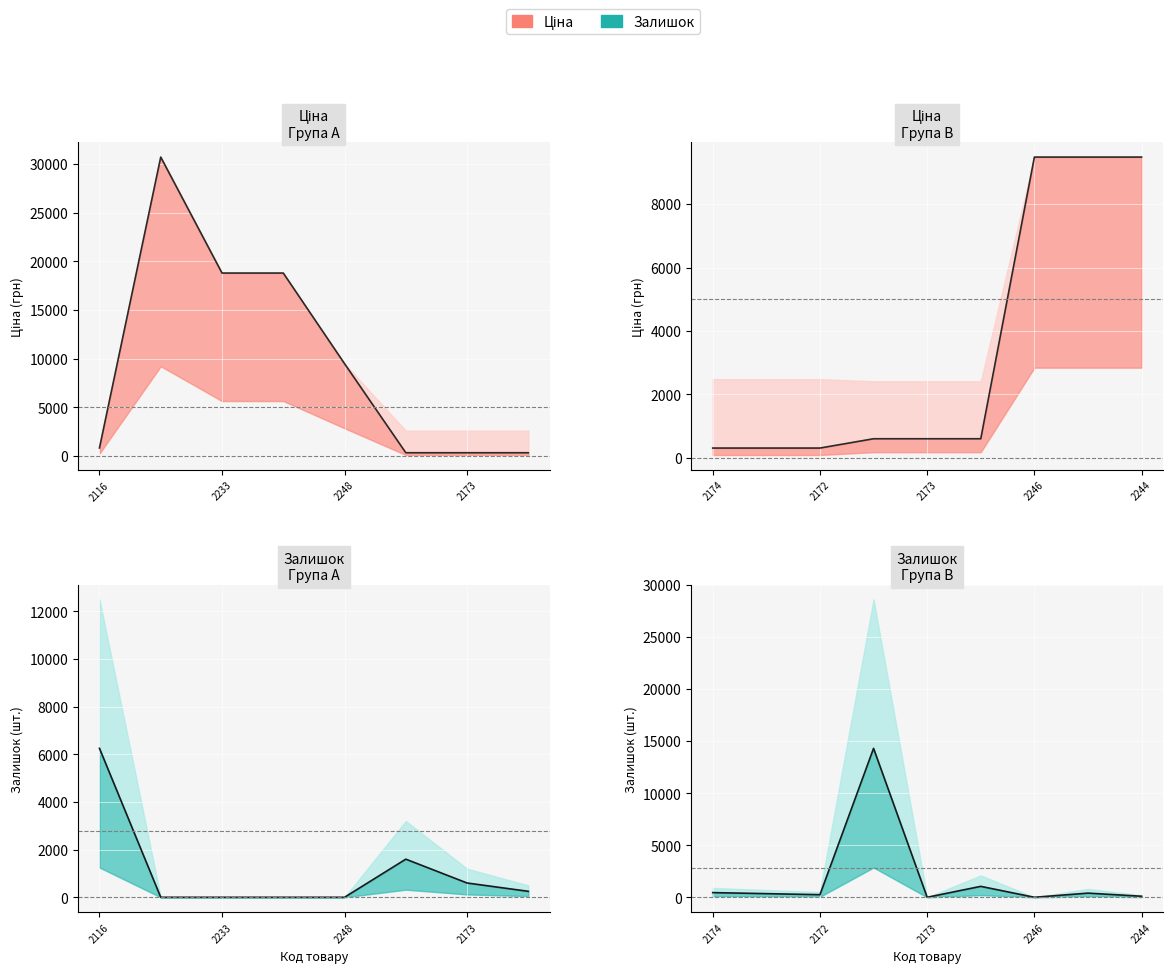

Where is Ціна nearest to the value 4895?

2173